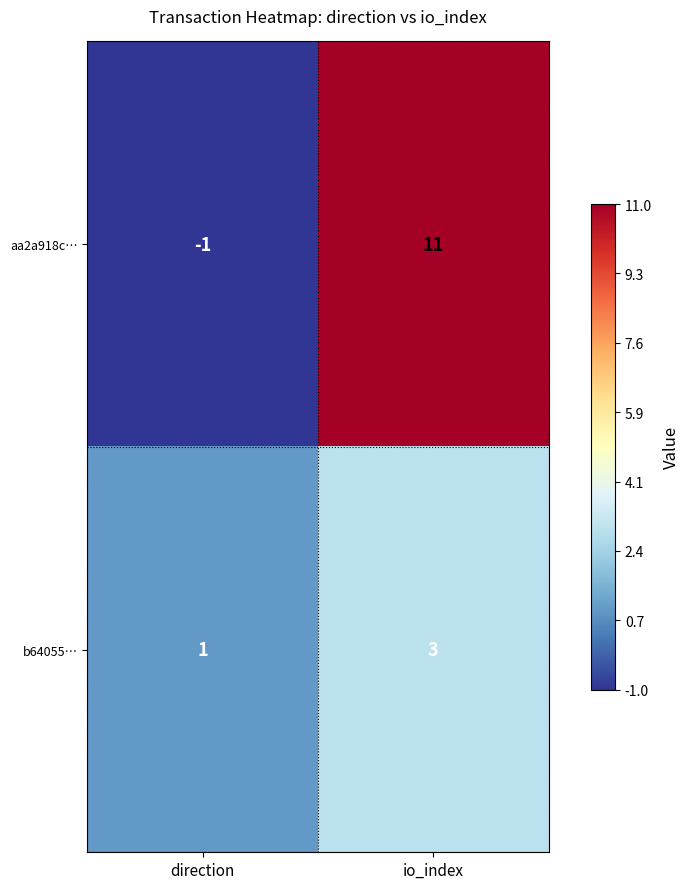

At which category does the chart reach its minimum across all series?

direction